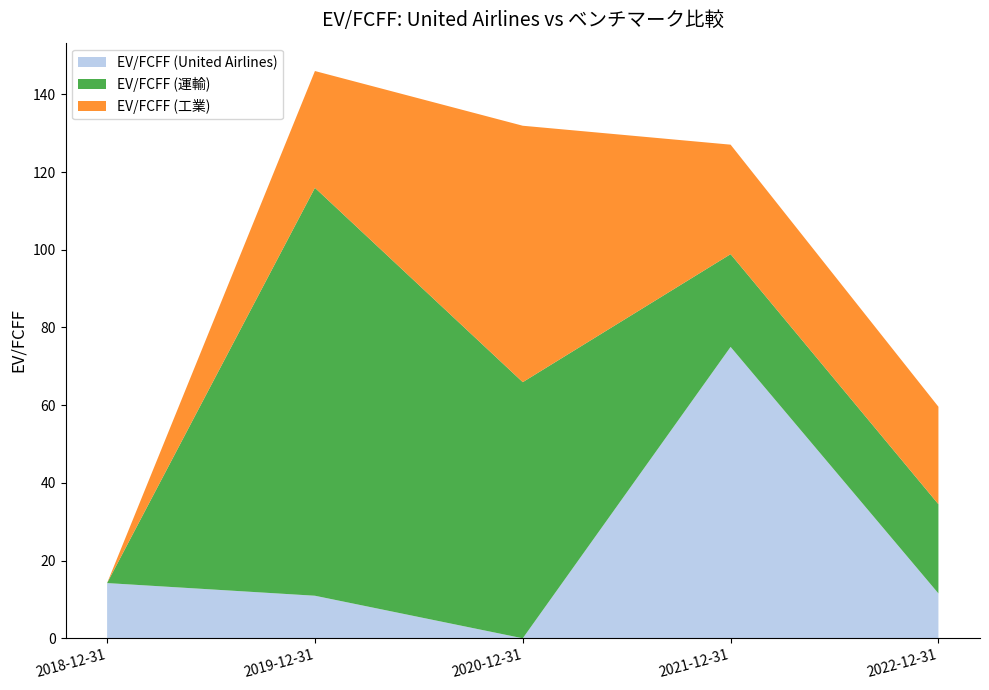

Reading left to right, transcribe all the data shown in this chart.

EV/FCFF (United Airlines): 14.2	10.9	0.0	75.0	11.5
EV/FCFF (運輸): 0.0	105.0	65.9	23.9	23.0
EV/FCFF (工業): 0.0	30.1	66.0	28.2	25.1